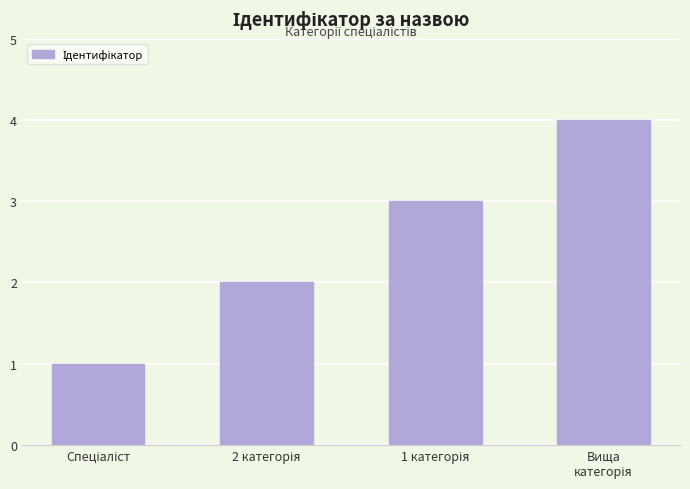

What is the sum of all values?

10